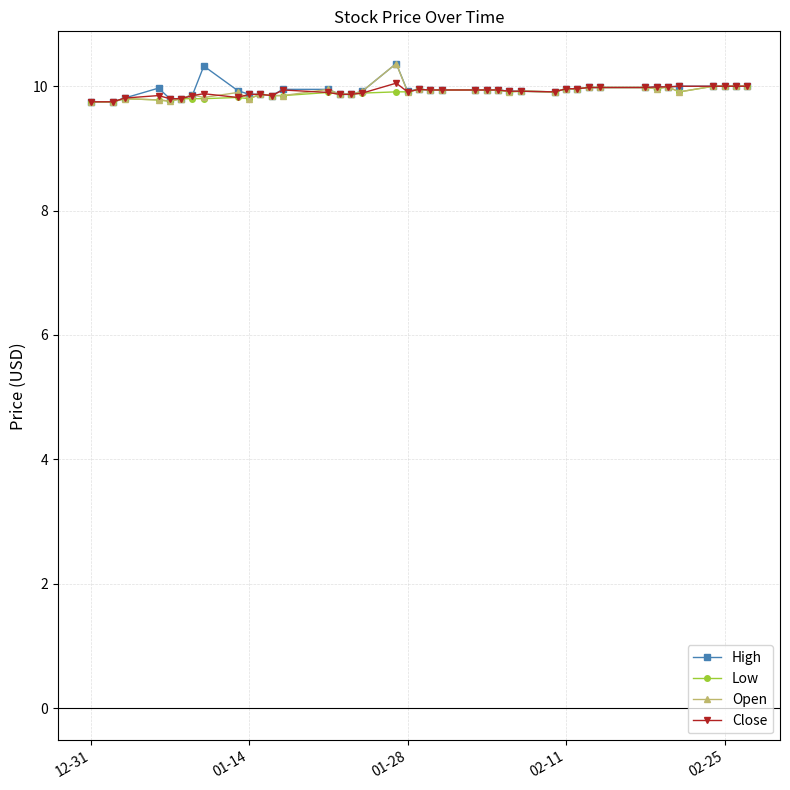

What is the maximum value for Open?

10.4